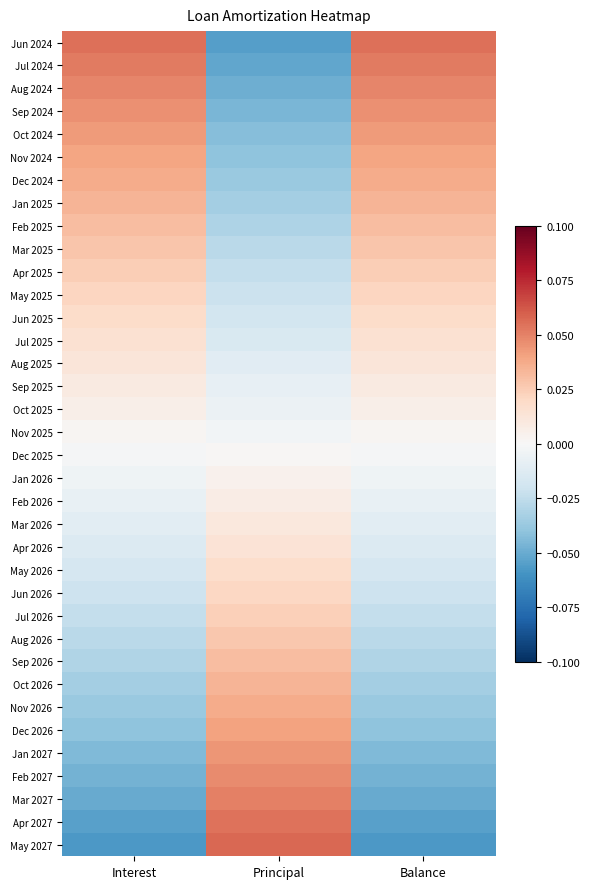

Rank the series at Principal from highest to lowest value.

May 2027, Apr 2027, Mar 2027, Feb 2027, Jan 2027, Dec 2026, Nov 2026, Oct 2026, Sep 2026, Aug 2026, Jul 2026, Jun 2026, May 2026, Apr 2026, Mar 2026, Feb 2026, Jan 2026, Dec 2025, Nov 2025, Oct 2025, Sep 2025, Aug 2025, Jul 2025, Jun 2025, May 2025, Apr 2025, Mar 2025, Feb 2025, Jan 2025, Dec 2024, Nov 2024, Oct 2024, Sep 2024, Aug 2024, Jul 2024, Jun 2024